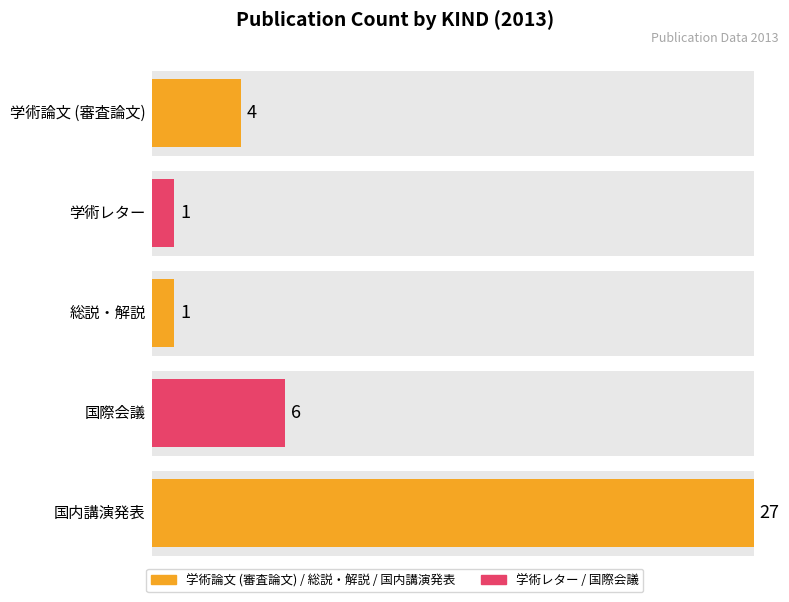

At which category does the chart reach its peak across all series?

国内講演発表